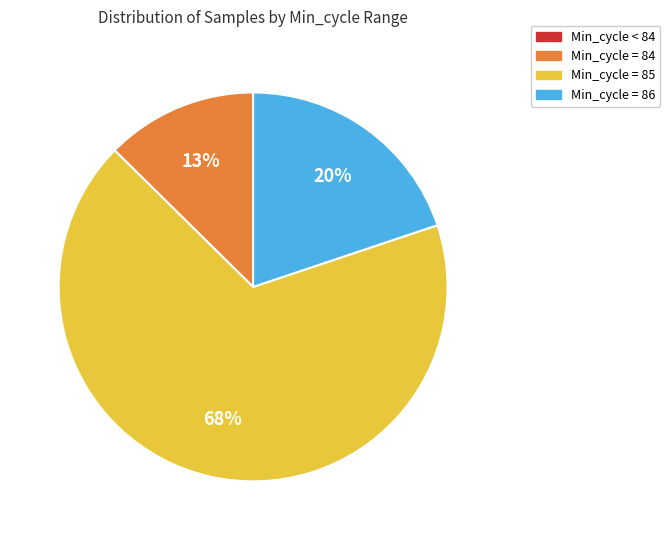

Is there any slice that represents more than half of the pie?

Yes